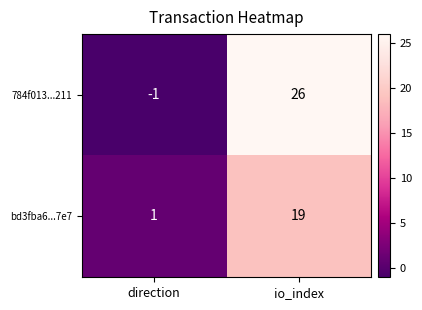

At how many categories does at least one series exceed 18?

1